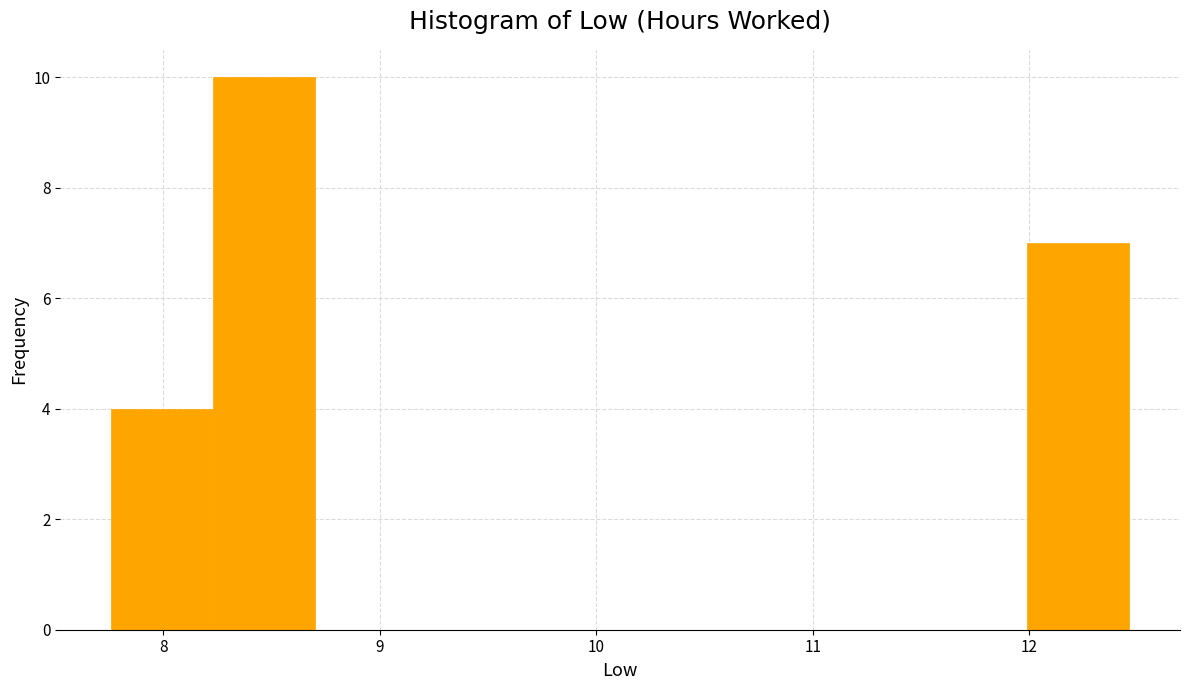

Reading left to right, list every bar in this chart as the range it spans on the x-axis followed by its height. Neither the bar edges nor the heights are printed on the chart, so give them approximately, as read against the axes.

7.76 to 8.23: 4
8.23 to 8.70: 10
8.70 to 9.17: 0
9.17 to 9.64: 0
9.64 to 10.11: 0
10.11 to 10.58: 0
10.58 to 11.05: 0
11.05 to 11.52: 0
11.52 to 11.99: 0
11.99 to 12.46: 7